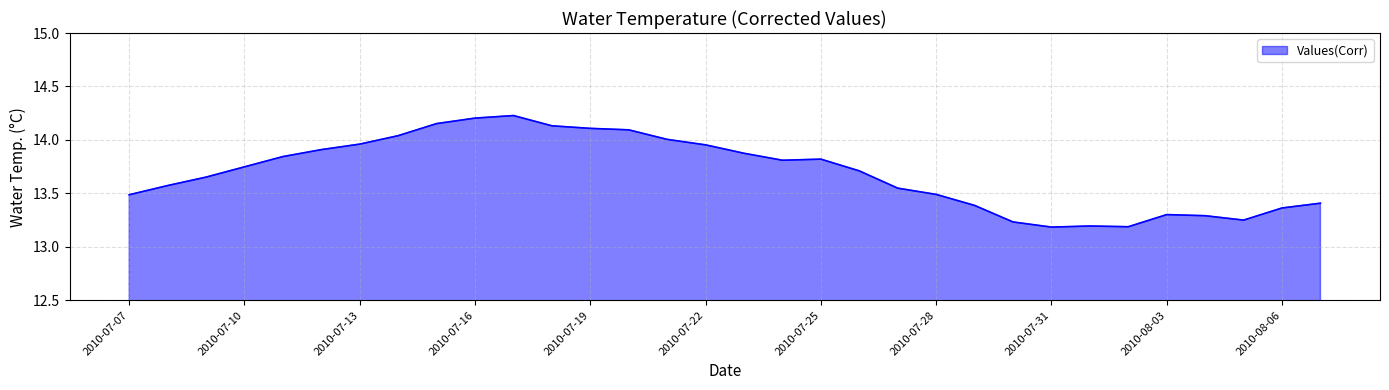

What is the difference between the maximum and minimum values?

1.0